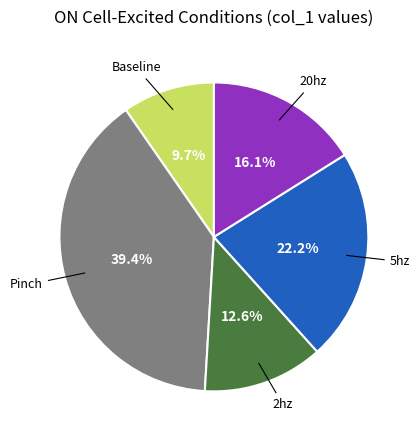

Does any single category account for the majority?

No